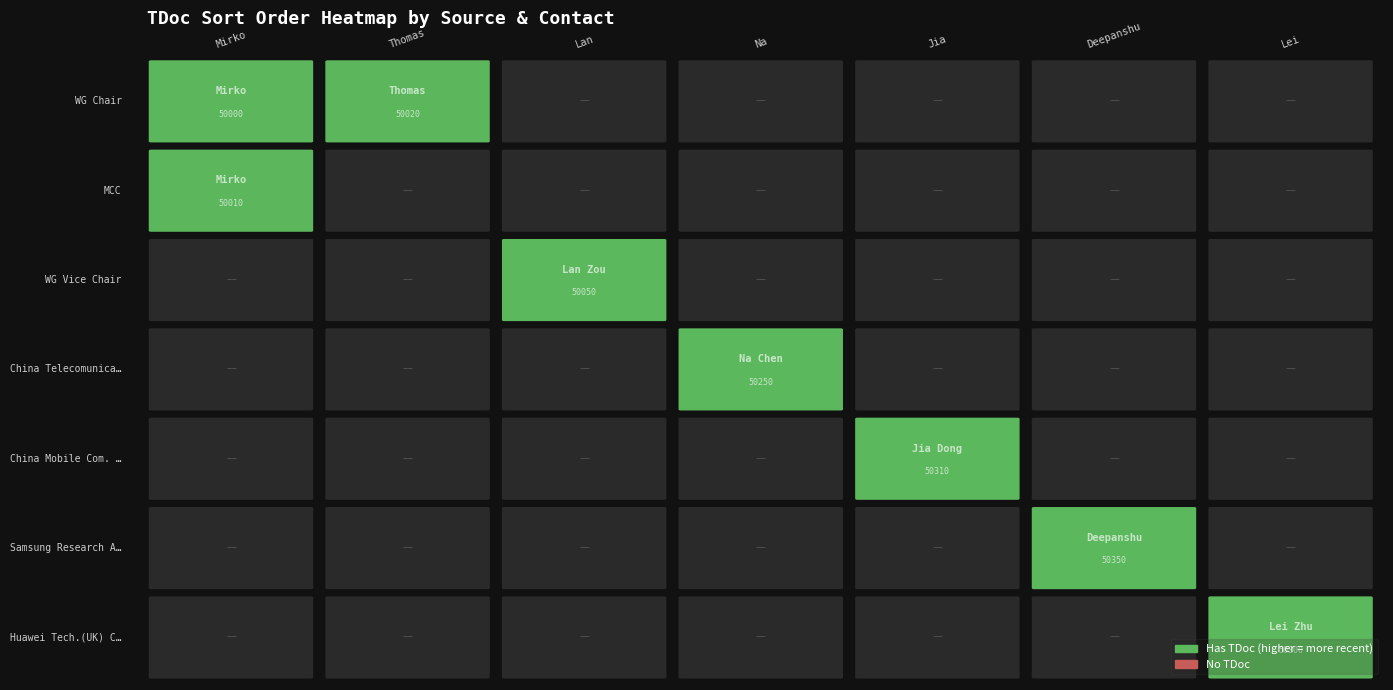

What is the total value across all series at Mirko Cano Soveri?

100010